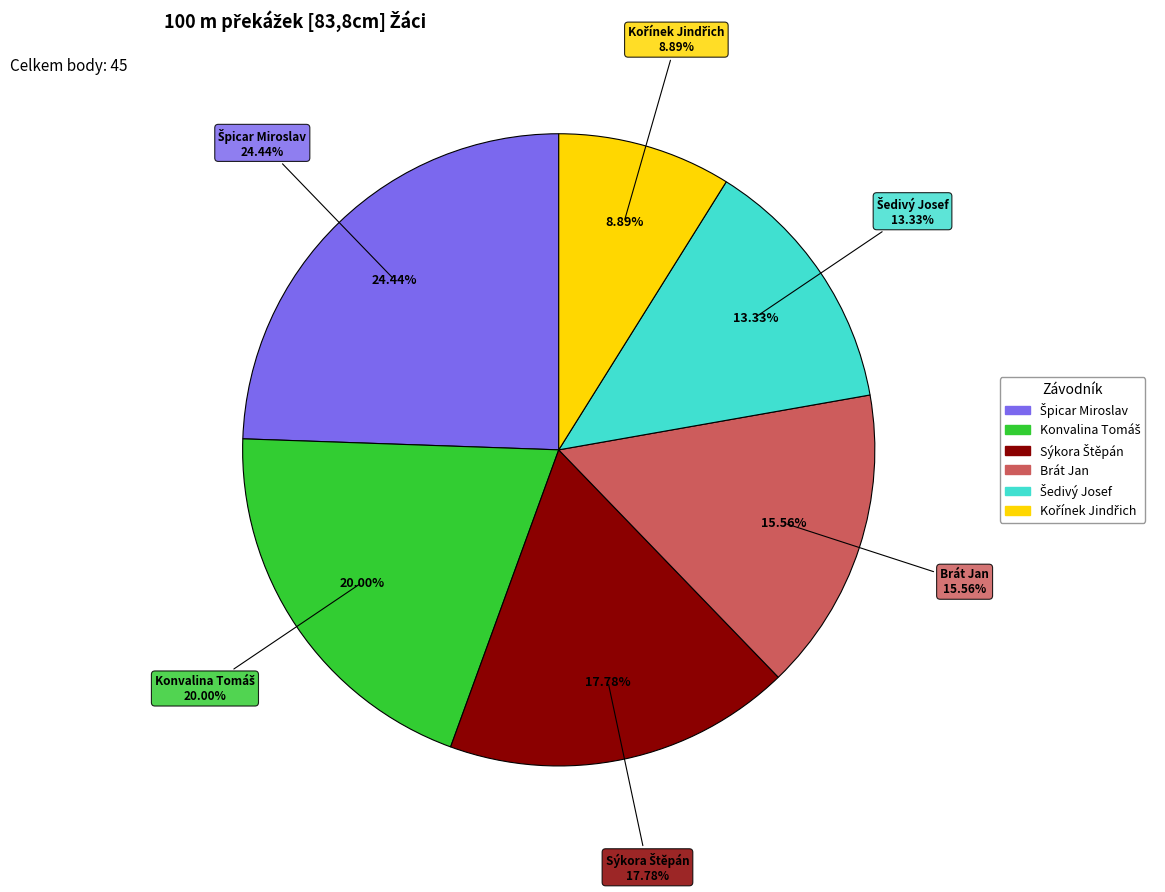

To the nearest percent, what is the difference between the largest and smallest slice percentages?

16%